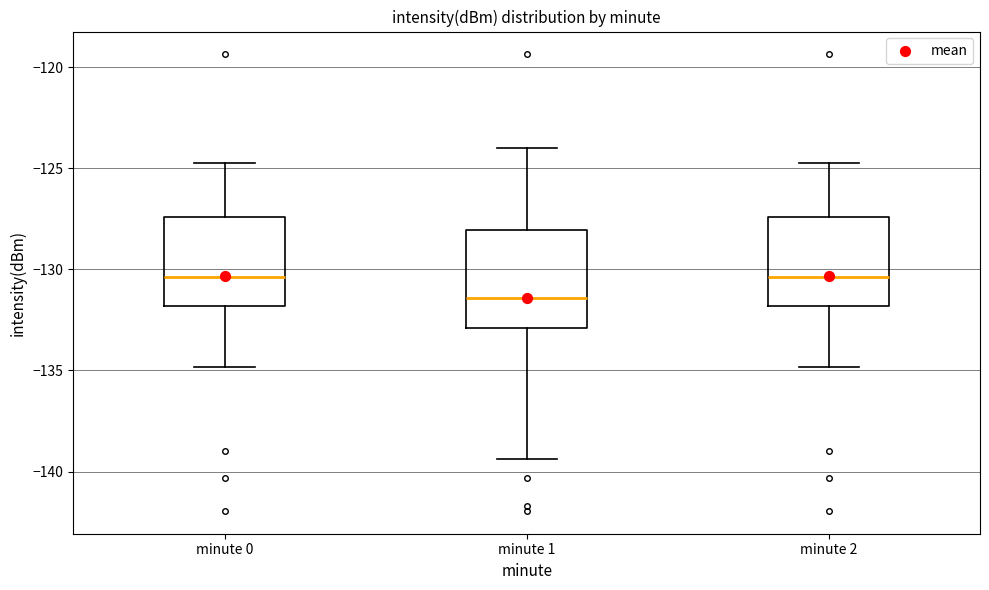

Which box's median line is the lowest?

minute 1